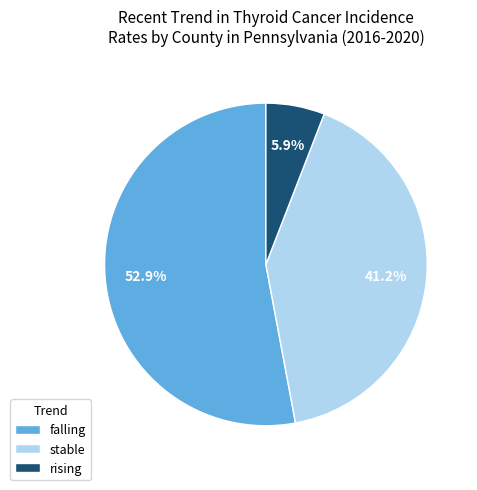

Which category has the biggest portion of the pie?

falling